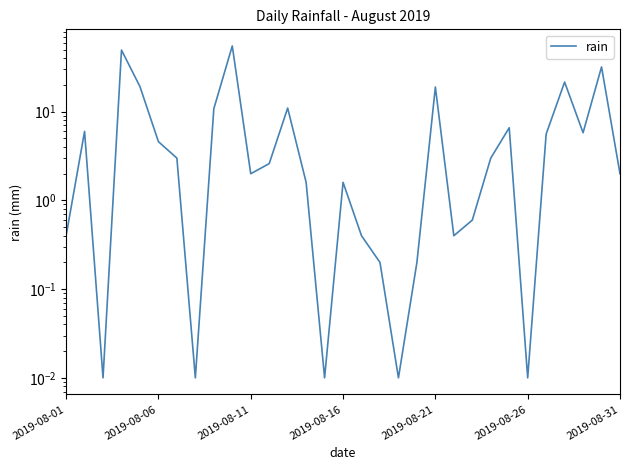

The value at 11 is 4.6. True or false?

False